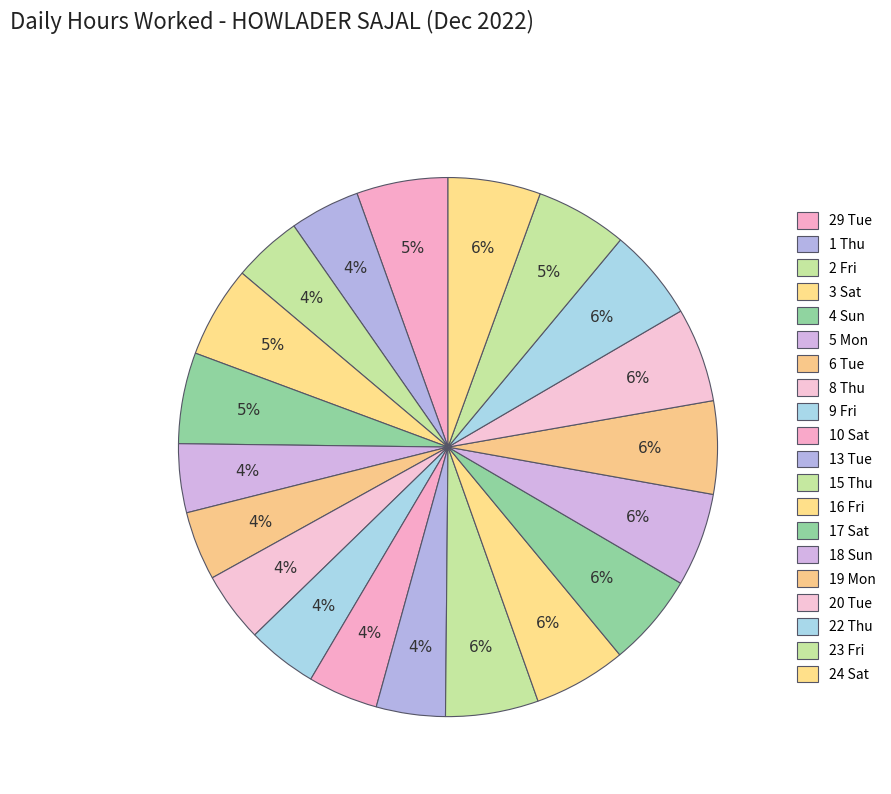

How much of the chart is everything except 29 Tue?

94.5%